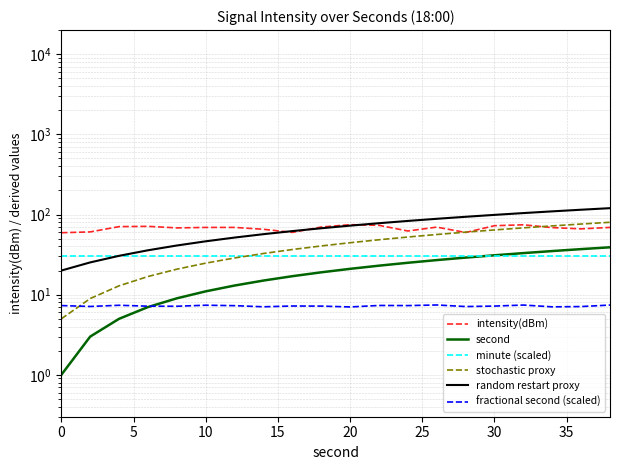

Which has a higher value, 5 or 0?

5